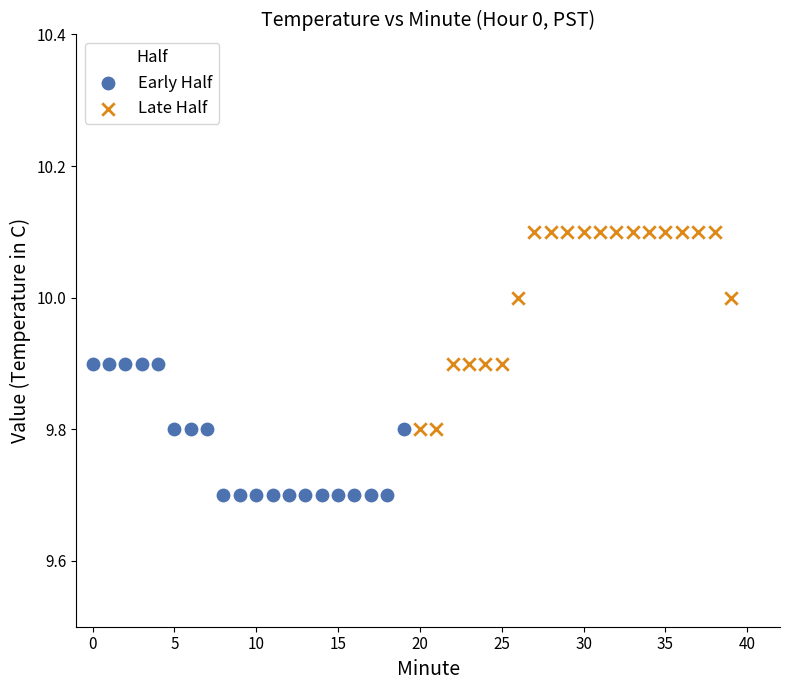

Which series has the widest spread of Y values?

Late Half